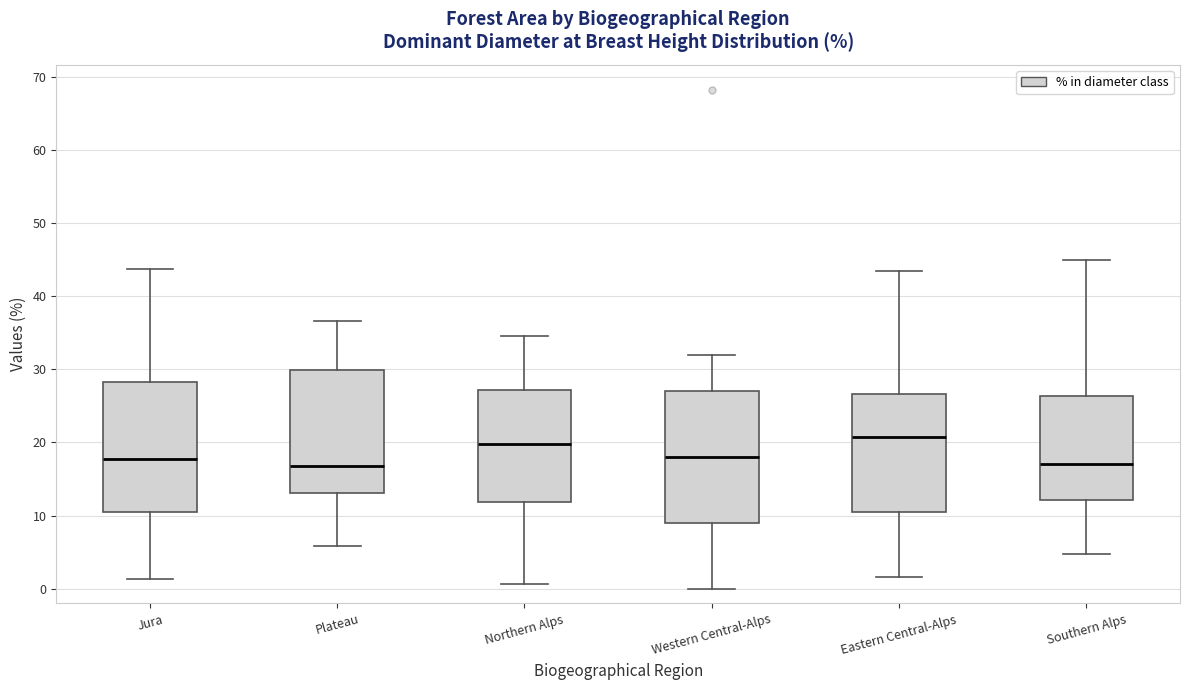

Where does the median line of the box for Northern Alps sit on the y-axis? The values are not printed on the chart, so give them approximately, as read against the axis.

20